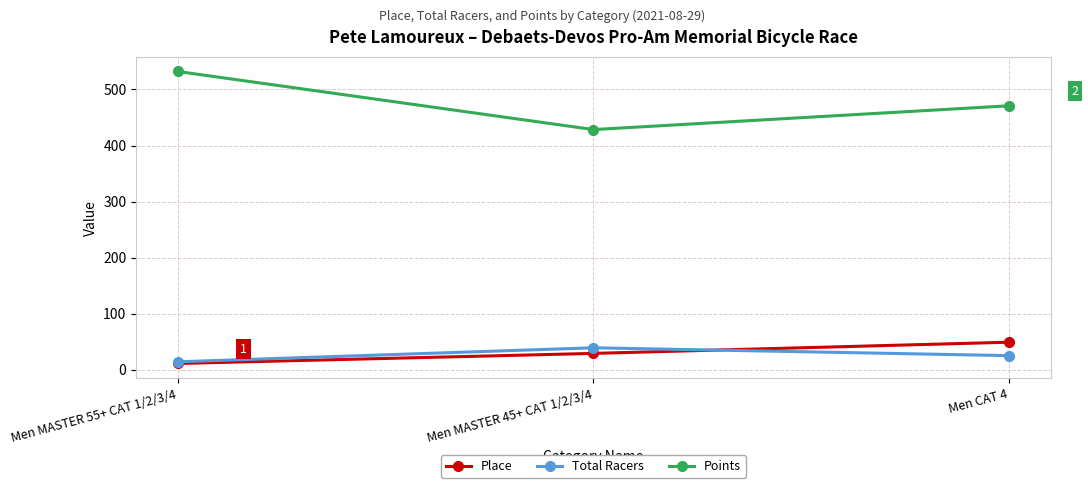

What is the total value across all series at Men MASTER 55+ CAT 1/2/3/4?

557.1